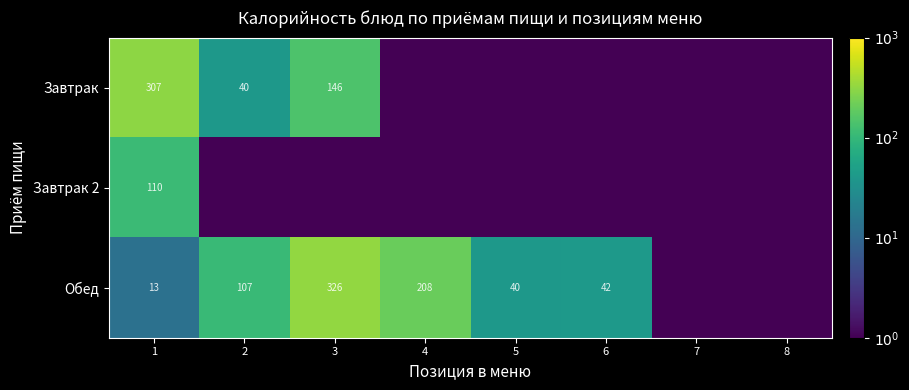

Is the value of Обед at 1 greater than the value of Завтрак at 3?

No